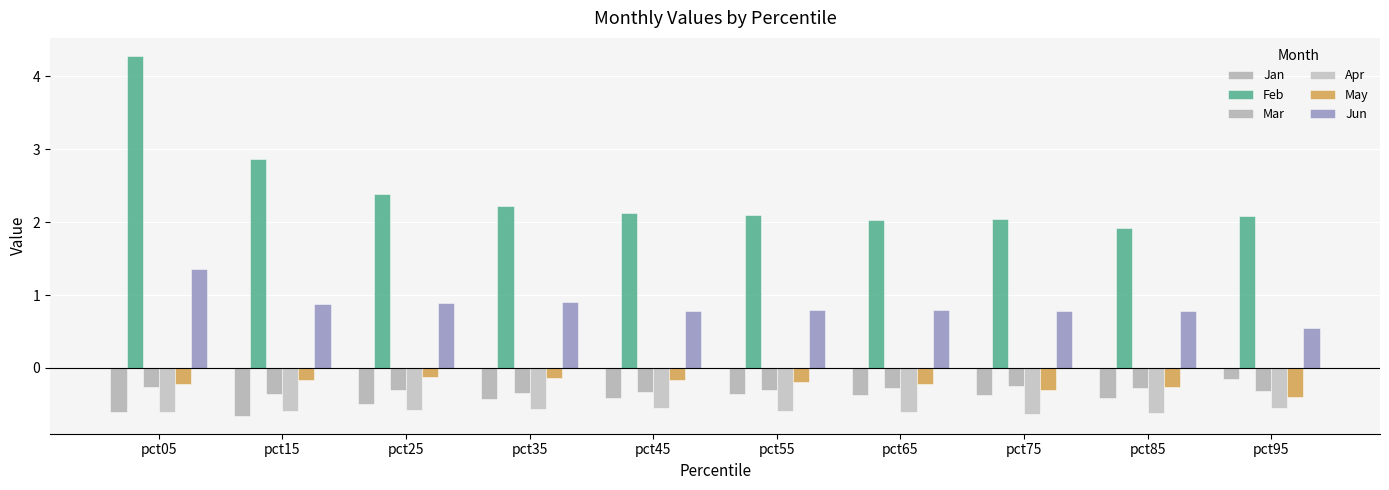

What is the spread (max minus min) of values at pct55?

2.7